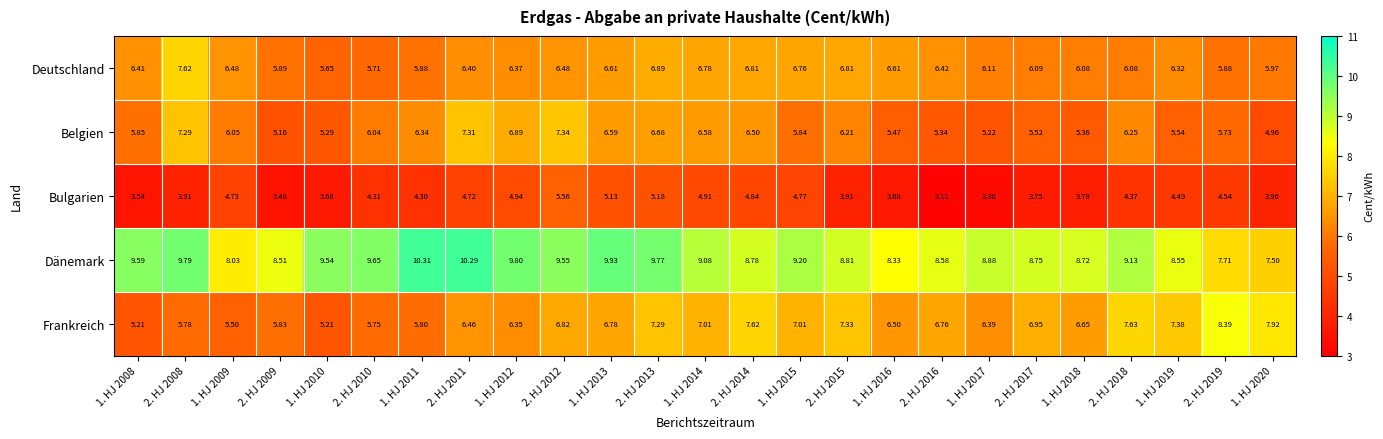

What is the spread (max minus min) of values at 1. HJ 2009?

3.3